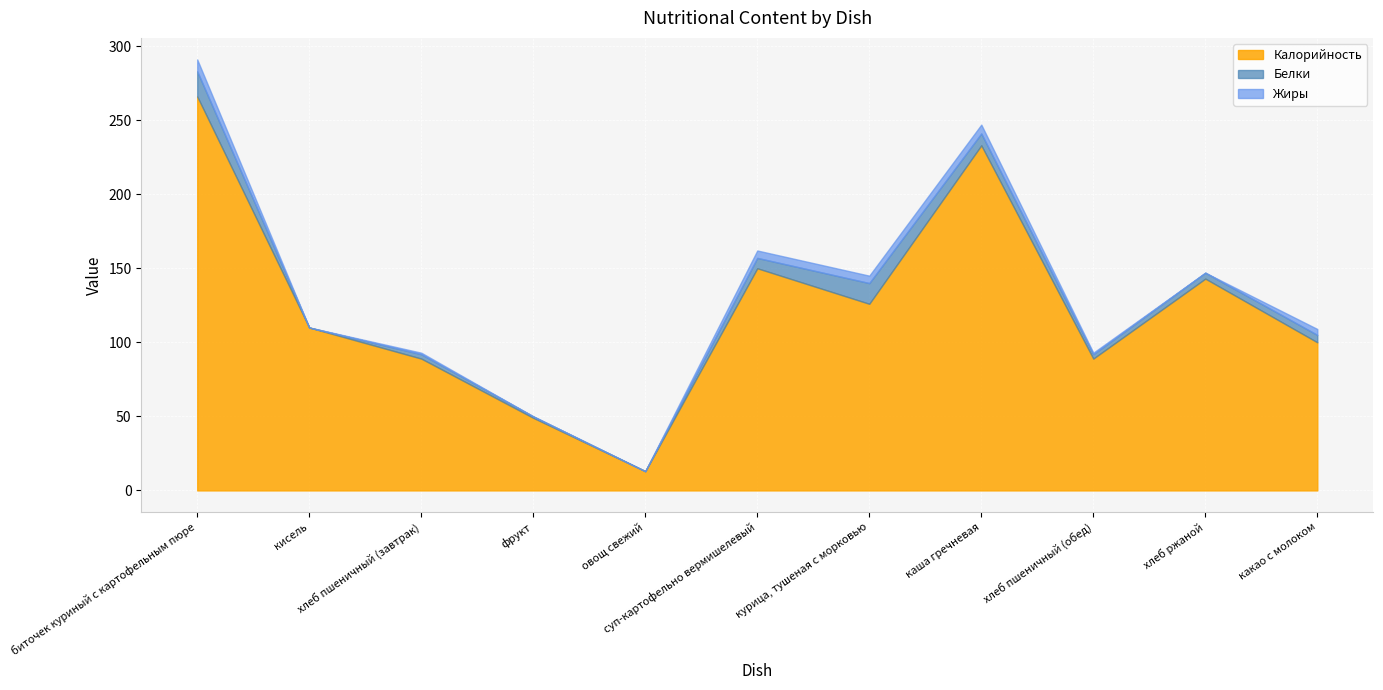

True or false: Жиры has more than 0 interior local peaks.

True